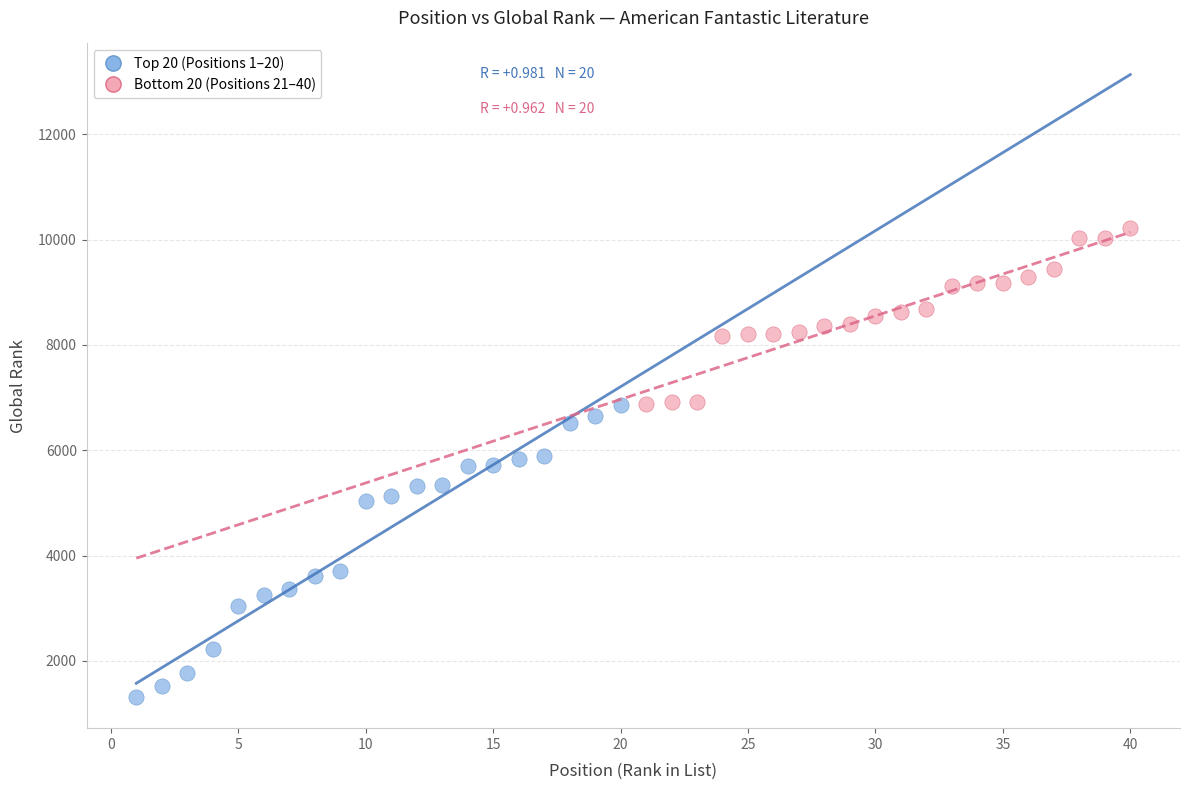

What are all the series names shown in the legend?

Top 20 (Positions 1–20), Bottom 20 (Positions 21–40)